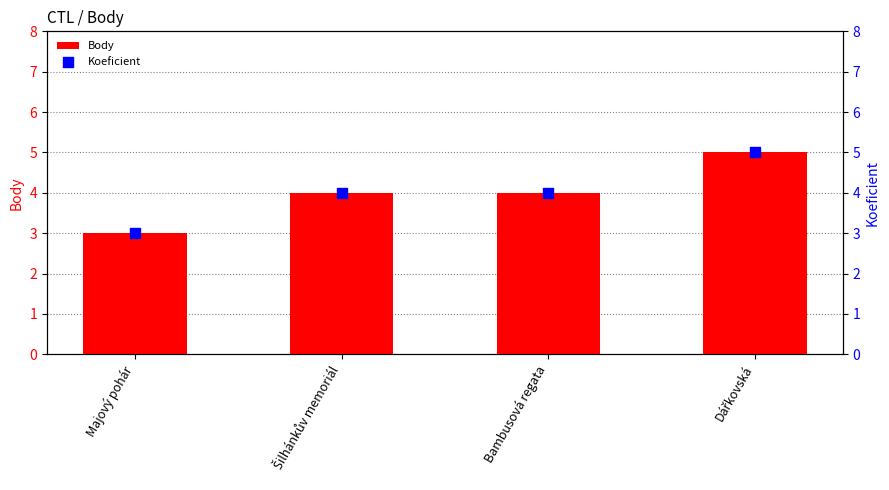

What are all the series names shown in the legend?

Body, Koeficient